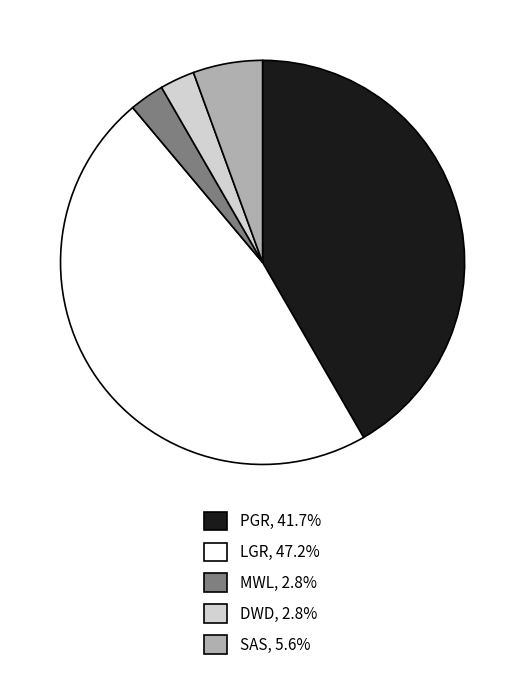

Count the number of slices in the pie.

5